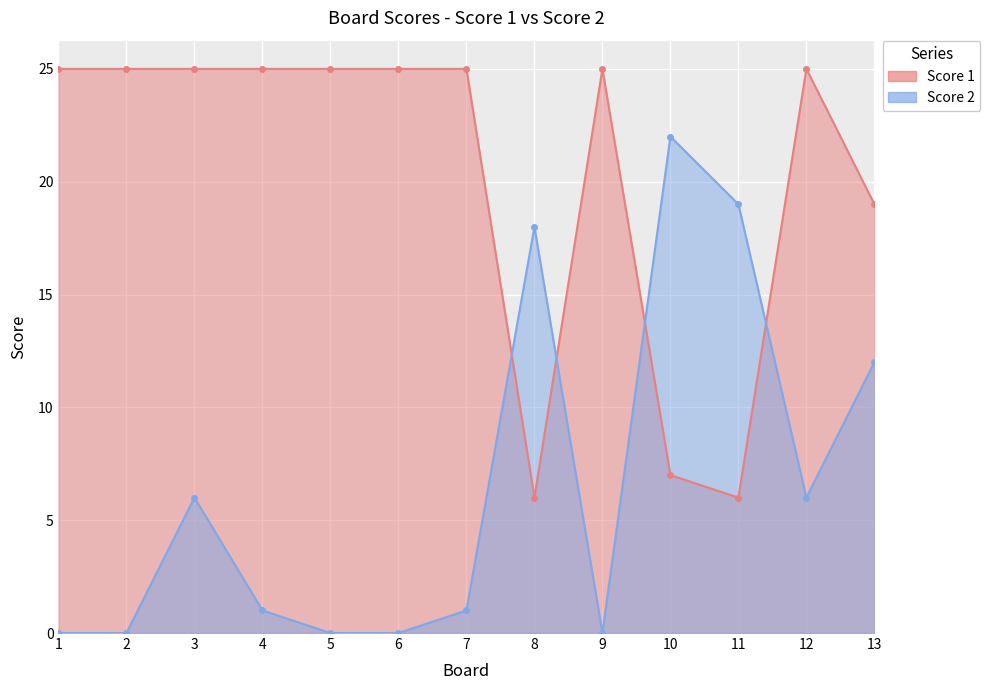

What is the difference between the maximum and minimum values in the Score 2 series?

22